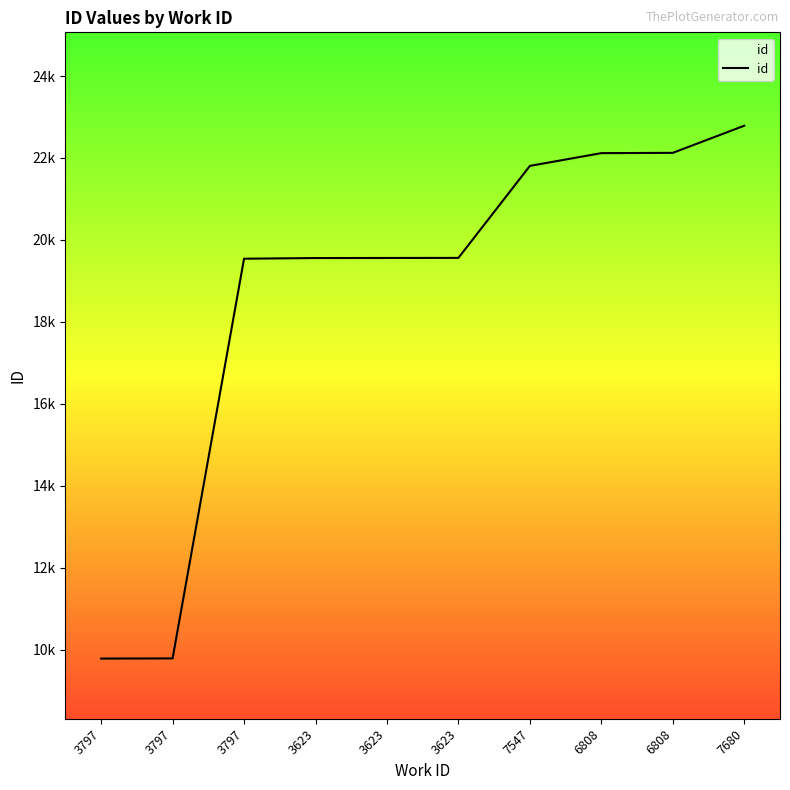

Approximately how many times larger is the value at 7547 compared to 6808?

1.0